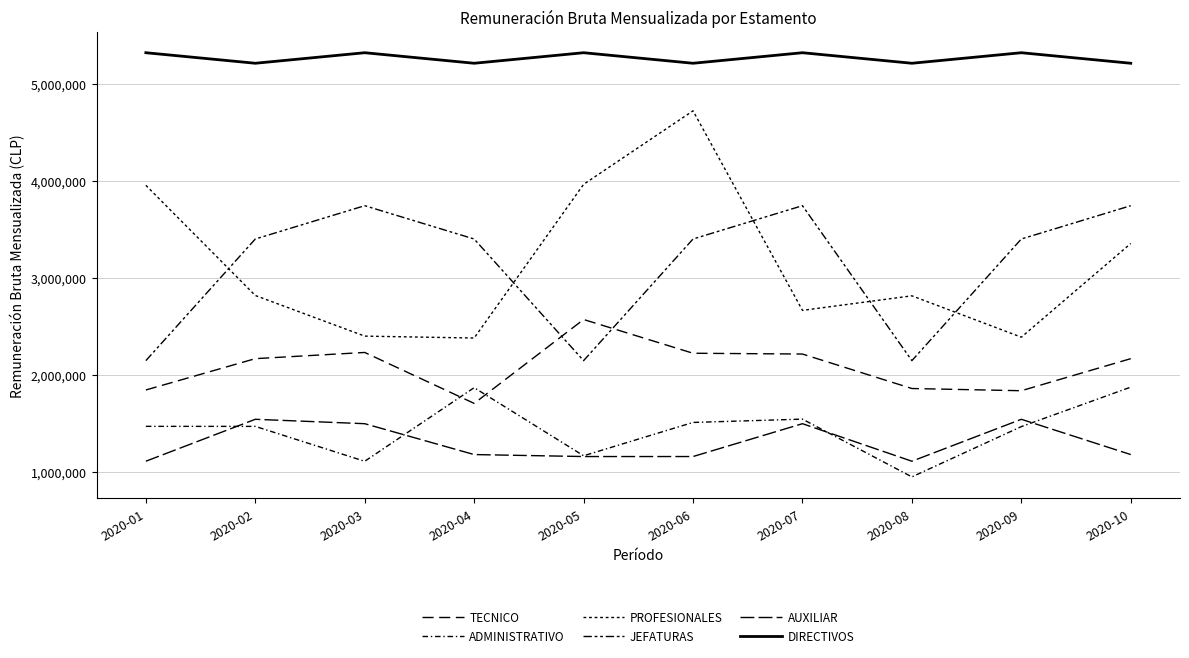

At which category does PROFESIONALES reach its first local peak?

2020-06